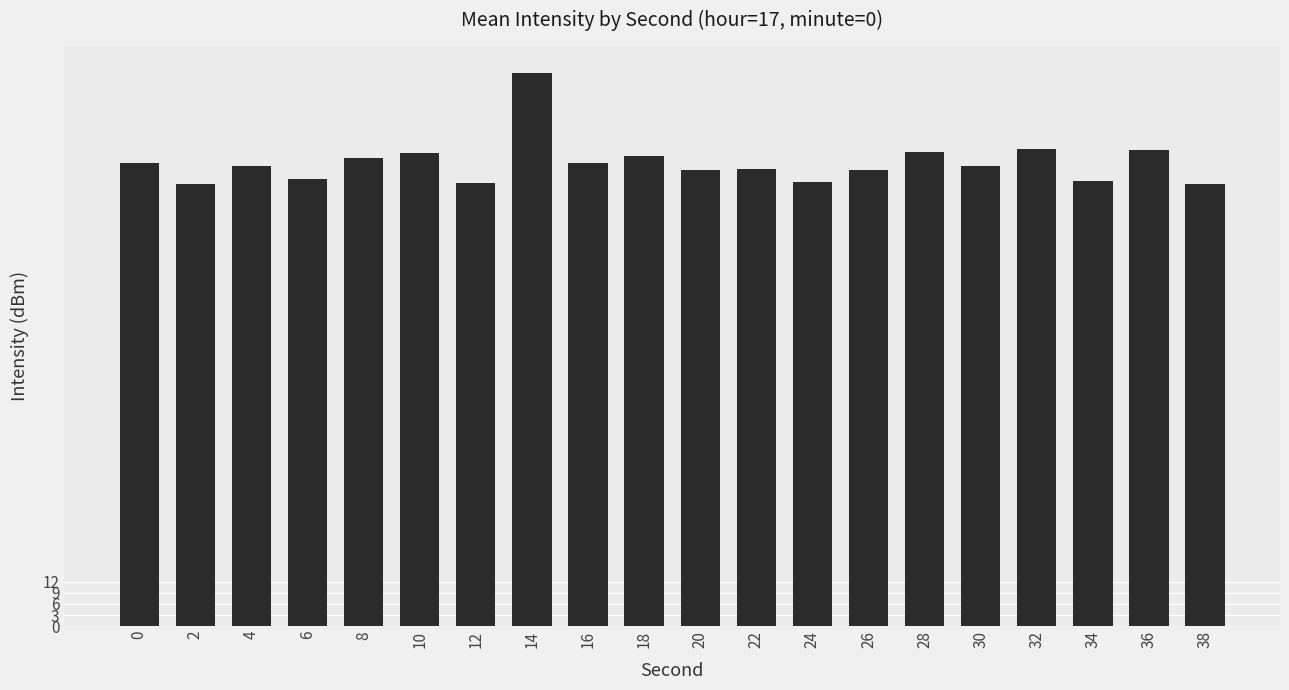

What is the minimum value shown in the chart?

119.2